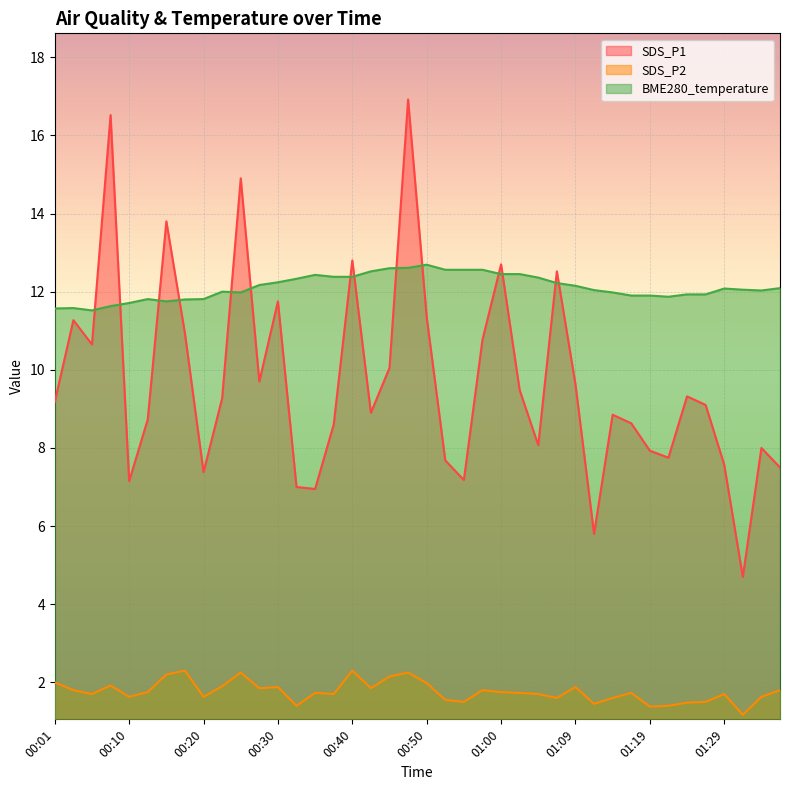

At how many categories does at least one series exceed 5?

40